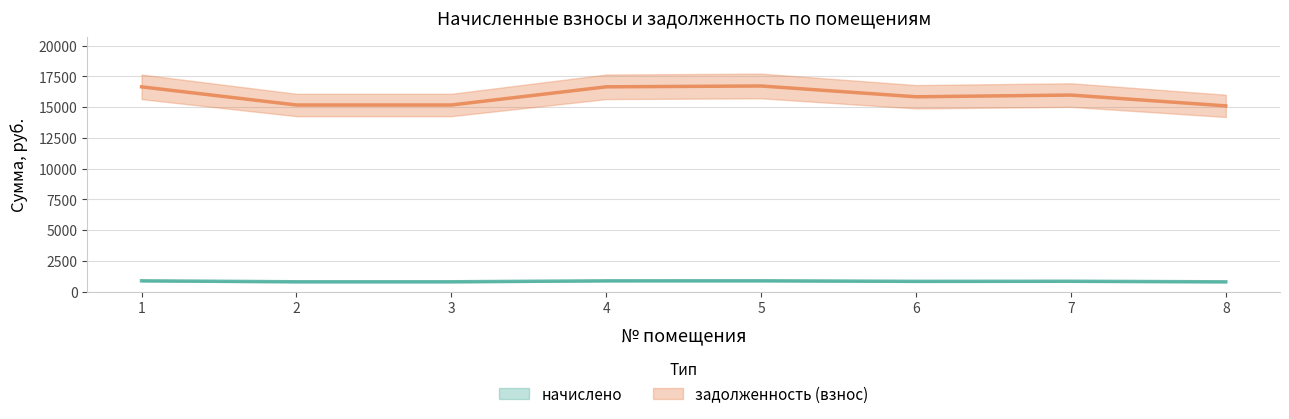

True or false: начислено and задолженность (взнос) cross at least once.

False